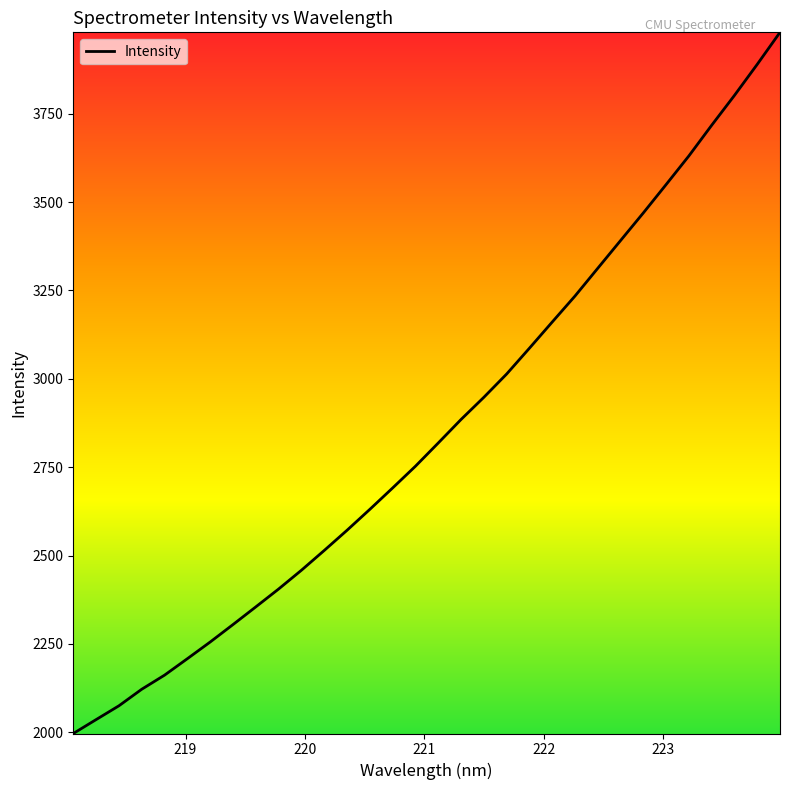

How many distinct data groups are displayed?

1